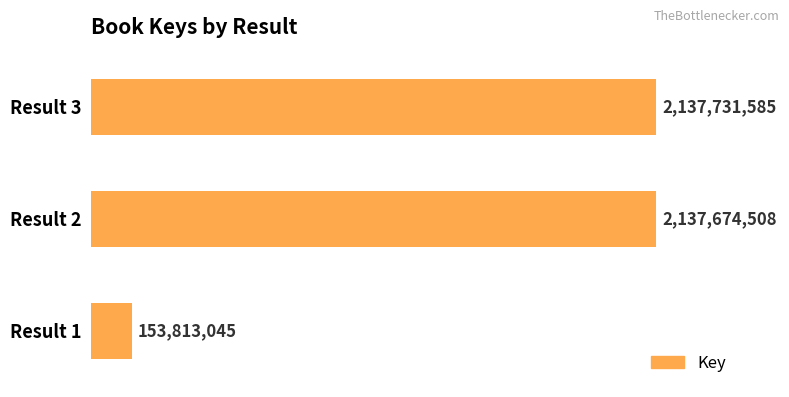

True or false: the data shows 153813045 at Result 1.

True